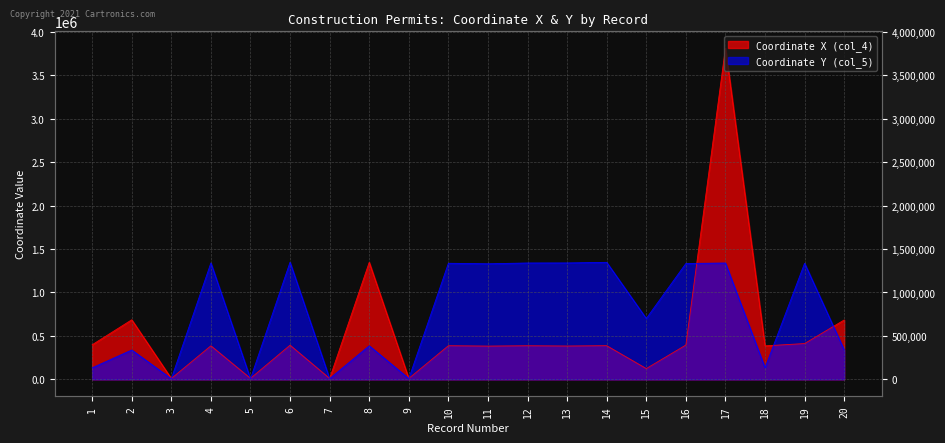

What is the maximum value shown in the chart?

3813382.0